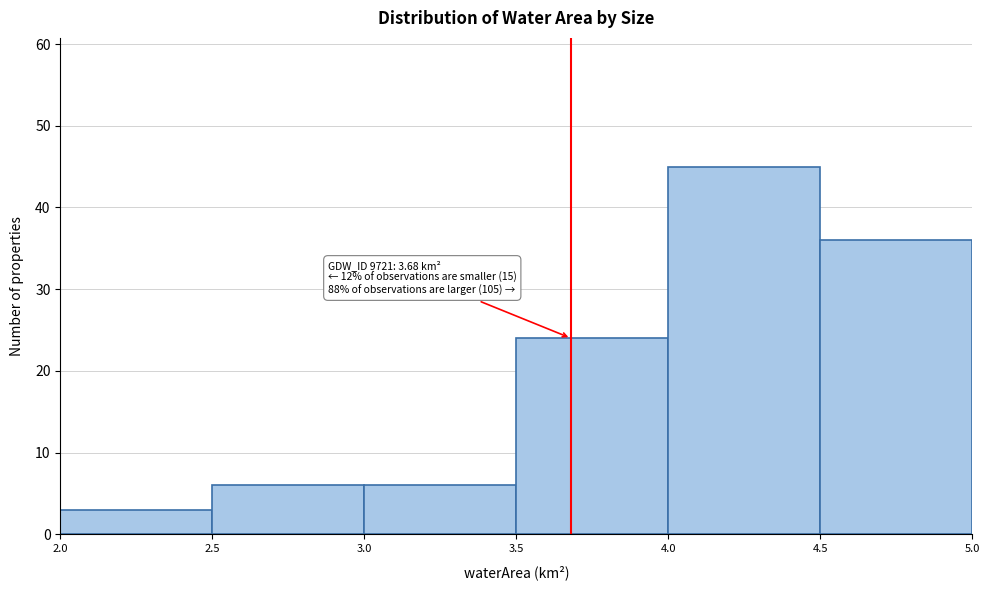

Over which range of the x-axis is the bar tallest?

4.0 to 4.5